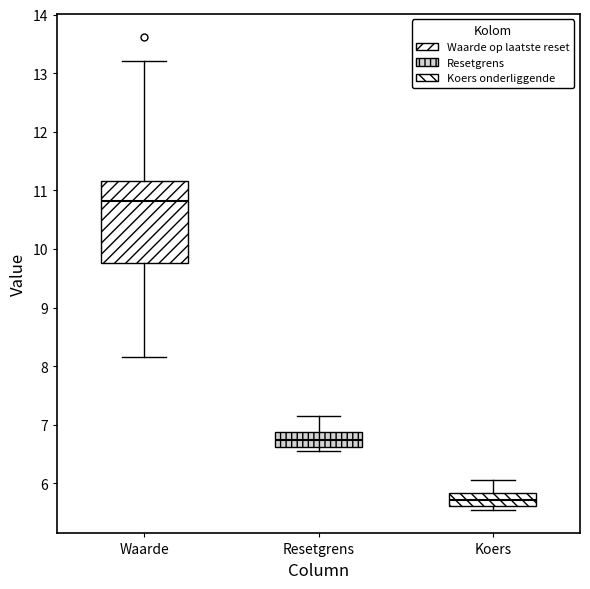

Reading left to right, read every box against the y-axis: the position of its median line, the range the box covers, and the ends of its whiskers. The values are not printed on the chart, so give them approximately, as read against the axis.

Waarde: median 10.8, box 9.8 to 11.2, whiskers 8.2 to 13.2
Resetgrens: median 6.7, box 6.6 to 6.9, whiskers 6.5 to 7.1
Koers: median 5.7, box 5.6 to 5.8, whiskers 5.5 to 6.1